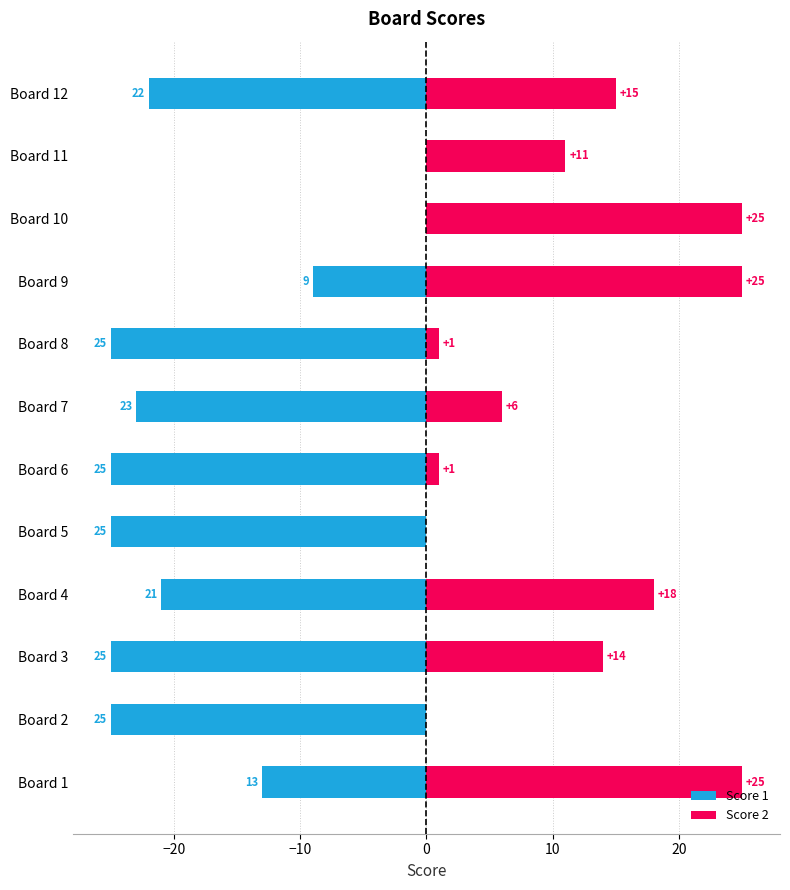

What is the difference between the maximum and minimum values in the Score 2 series?

25